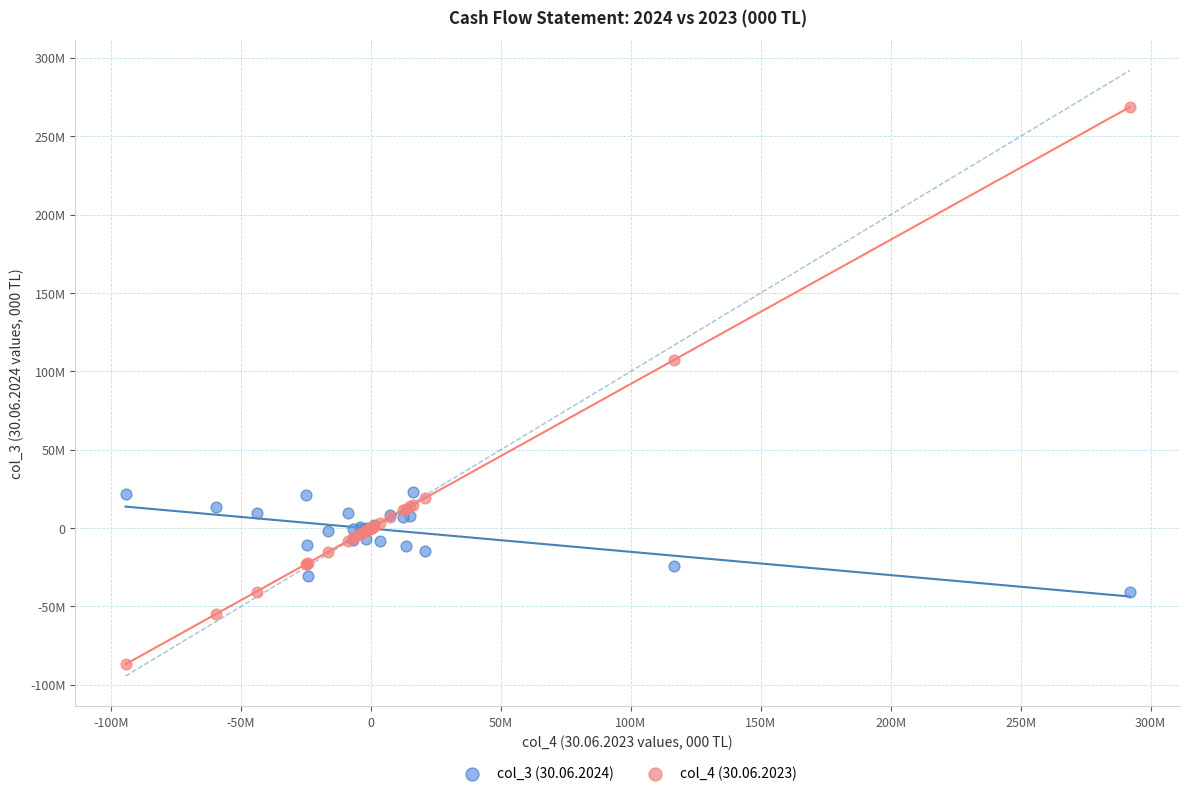

What are all the series names shown in the legend?

col_3 (30.06.2024), col_4 (30.06.2023)